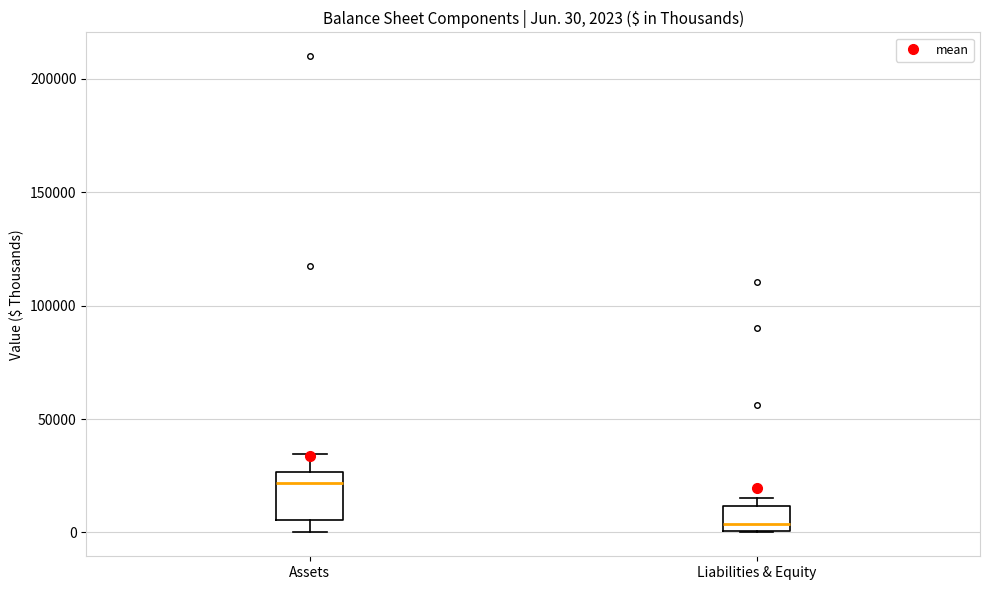

Comparing the boxes themselves (not the whiskers), which one is the tallest?

Assets